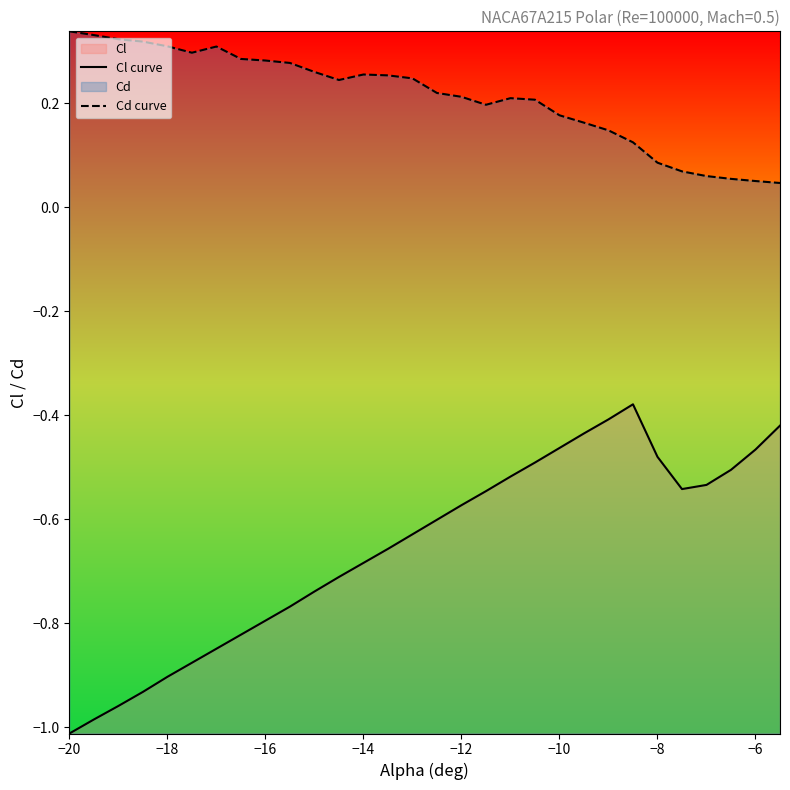

Which series has the largest range (max minus min)?

Cl curve